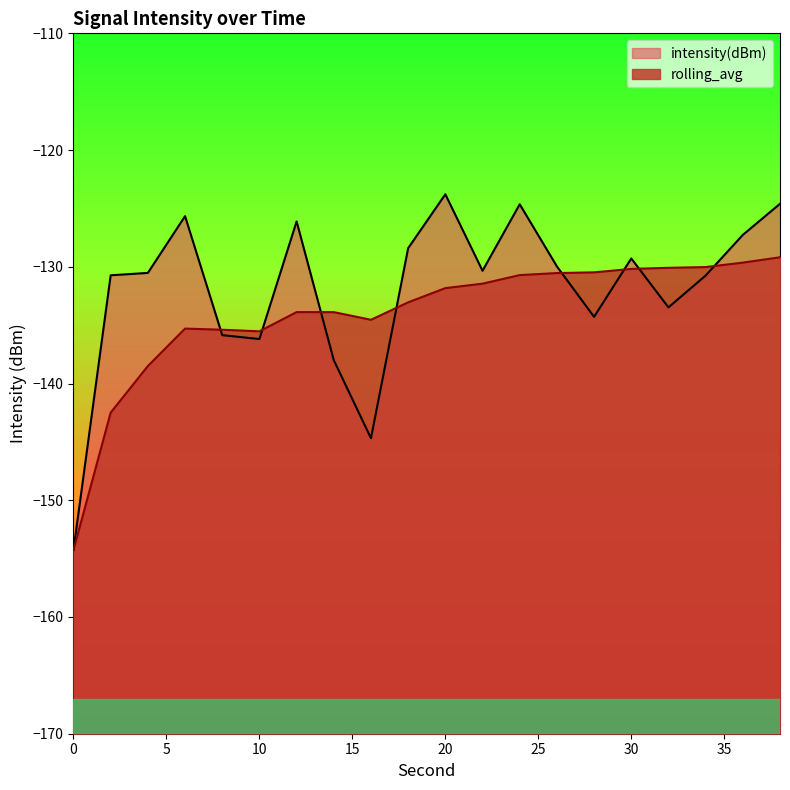

Does the chart display data point markers on the line(s)?

No